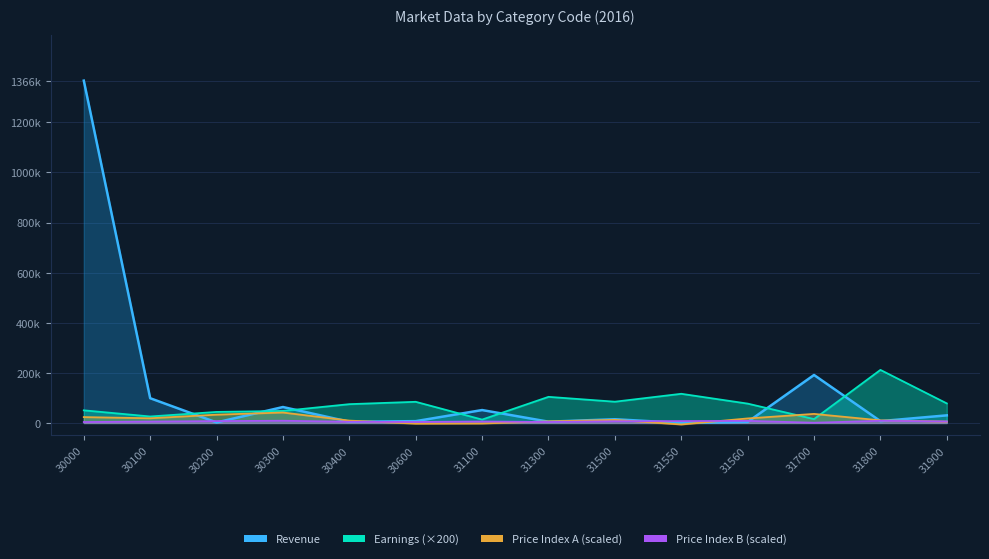

Where do Price Index A and Earnings first cross each other?

31560 and 31700